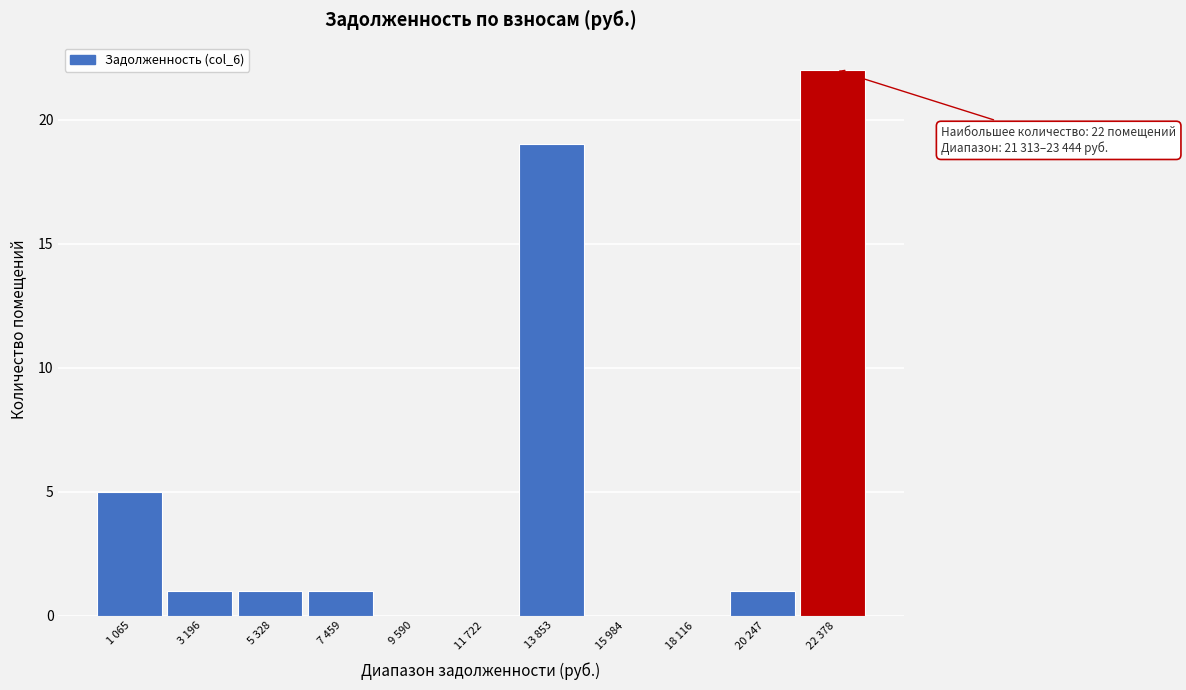

Reading left to right, list all the values displayed in this chart.

1 065=5	3 196=1	5 328=1	7 459=1	9 590=0	11 722=0	13 853=19	15 984=0	18 116=0	20 247=1	22 378=22